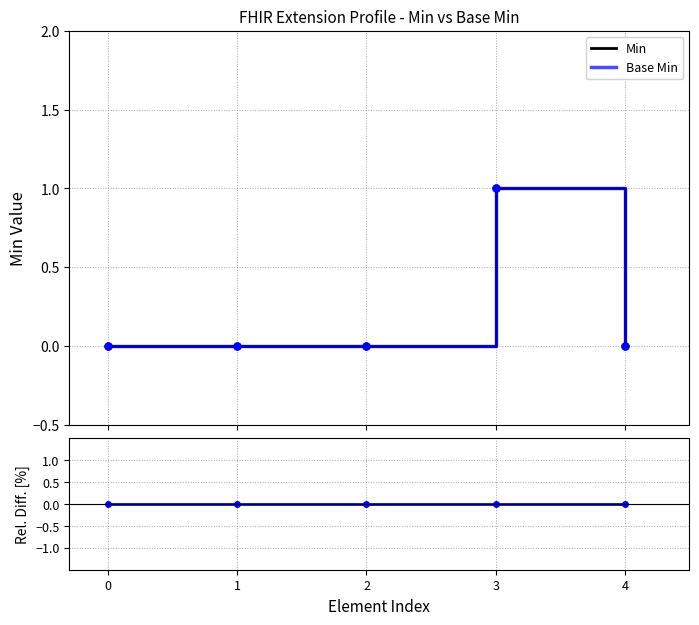

What is the difference between the maximum and minimum values in the Base Min series?

1